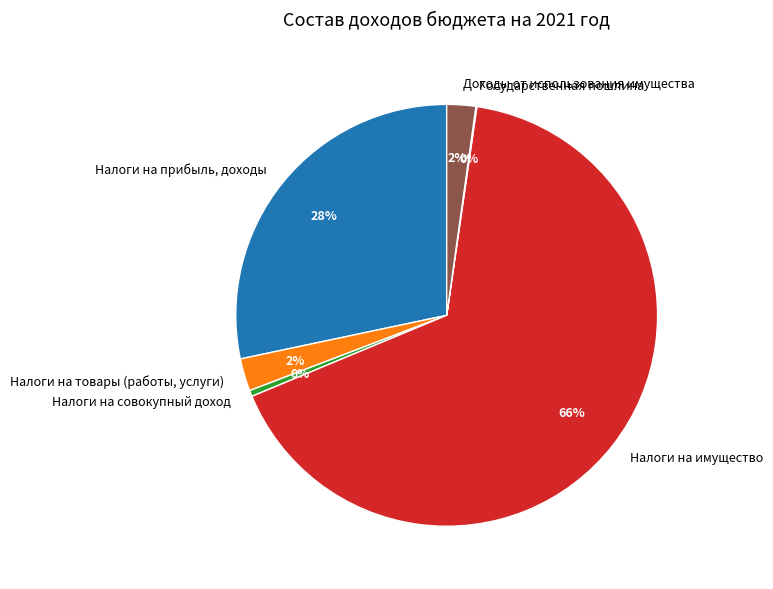

Do Налоги на прибыль, доходы and Доходы от использования имущества together represent more than half of the pie?

No